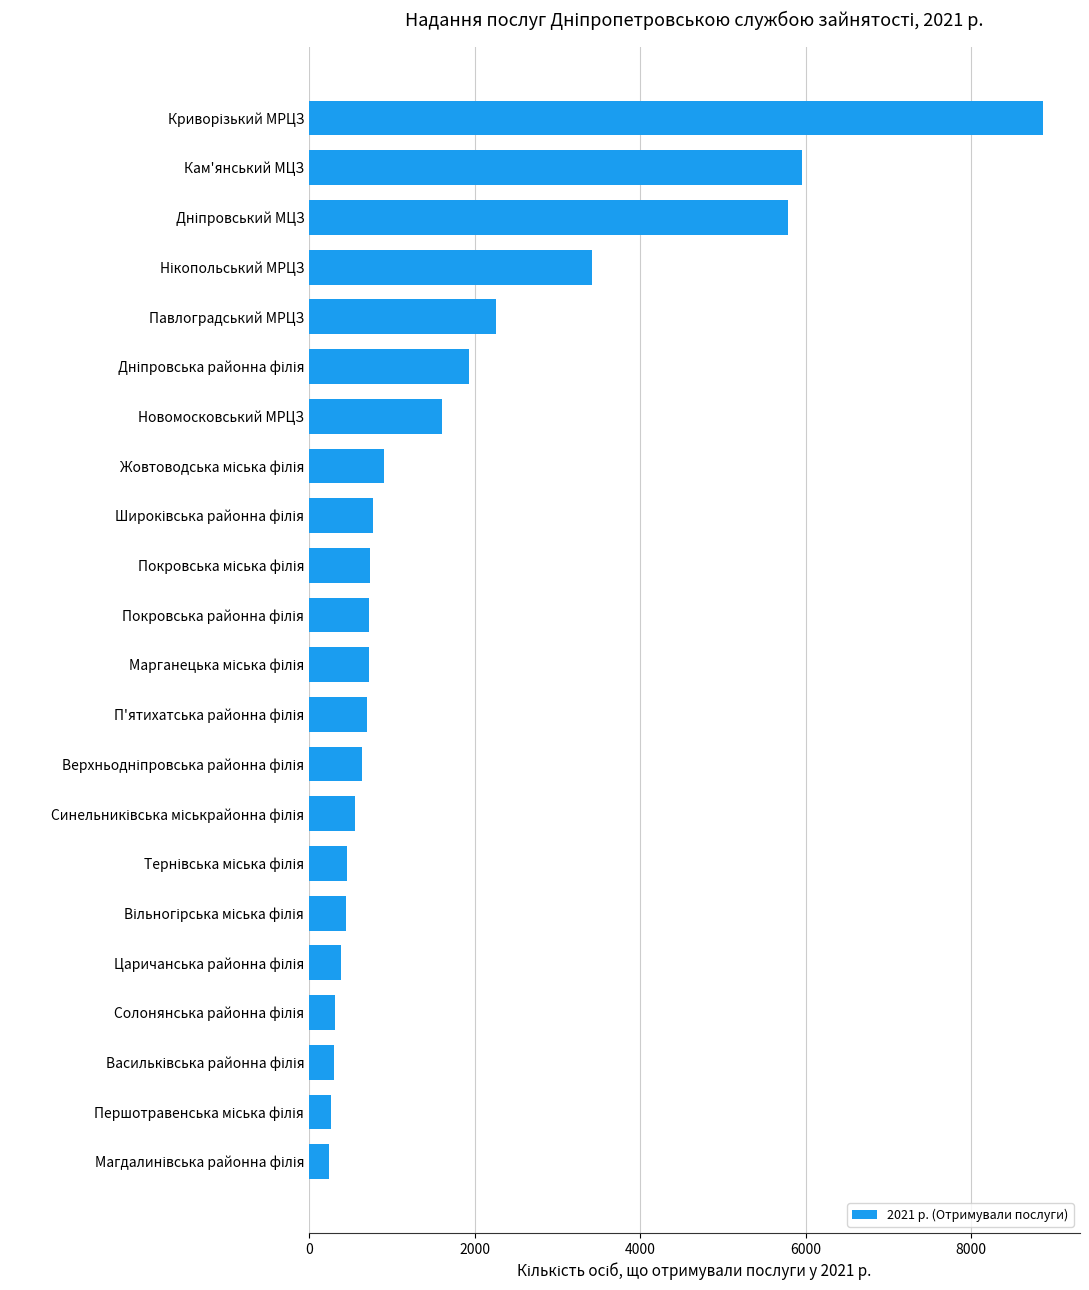

What is the difference between the maximum and minimum values?

8634